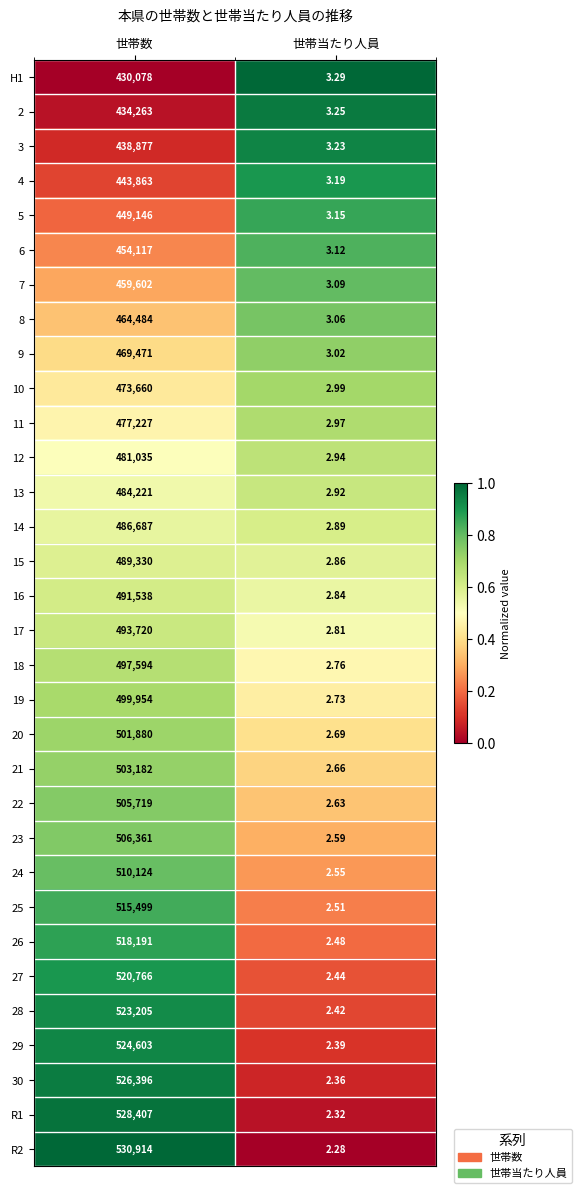

Where is 21 nearest to the value 251592?

世帯当たり人員